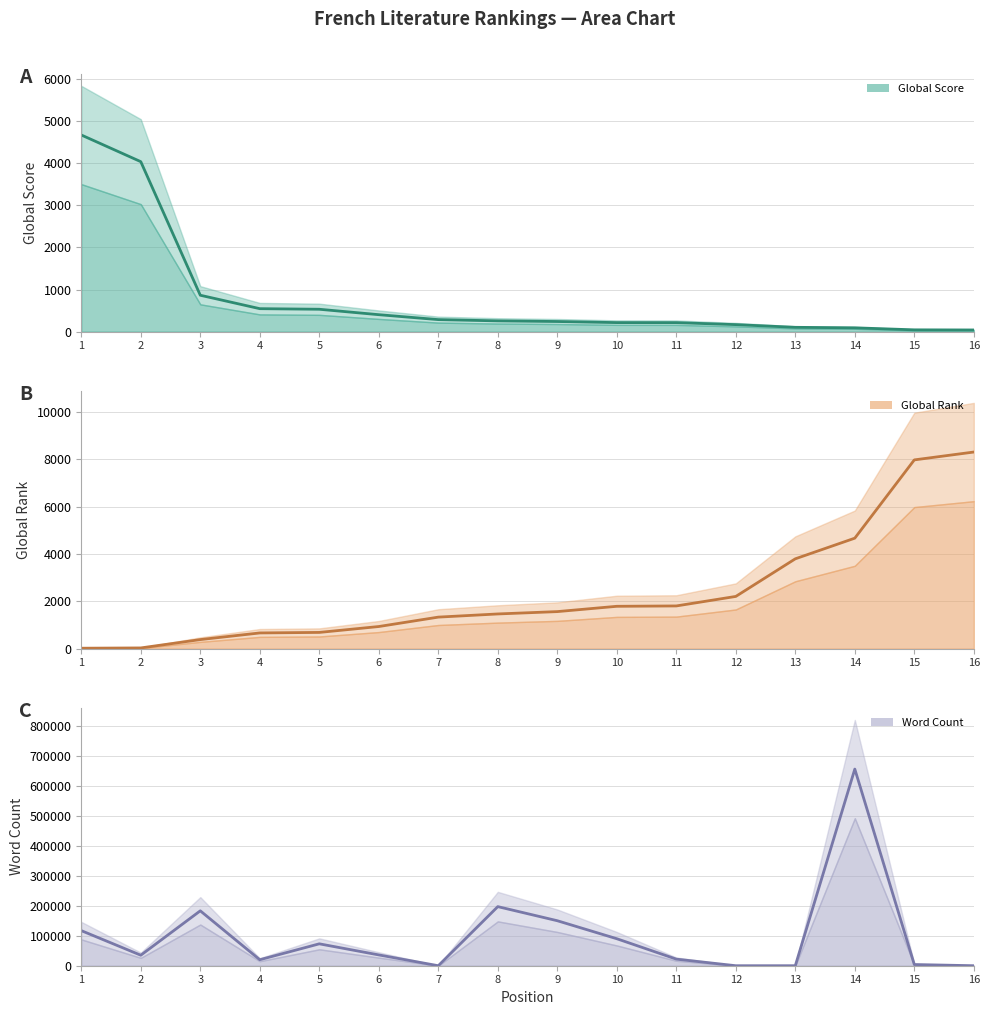

Does the chart display data point markers on the line(s)?

No